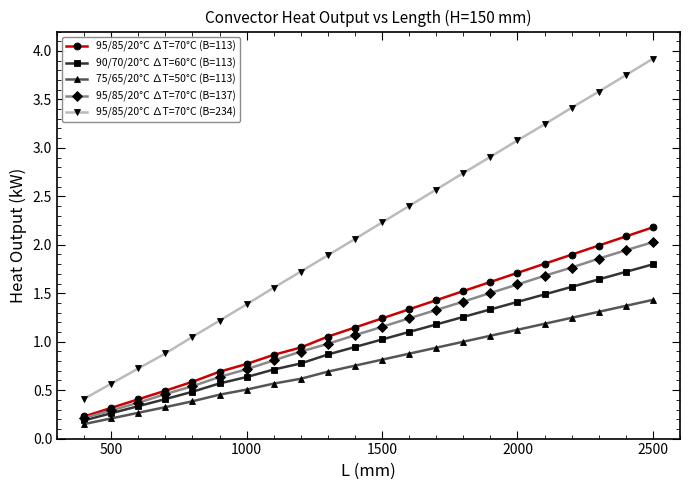

At how many categories does at least one series exceed 3?

6